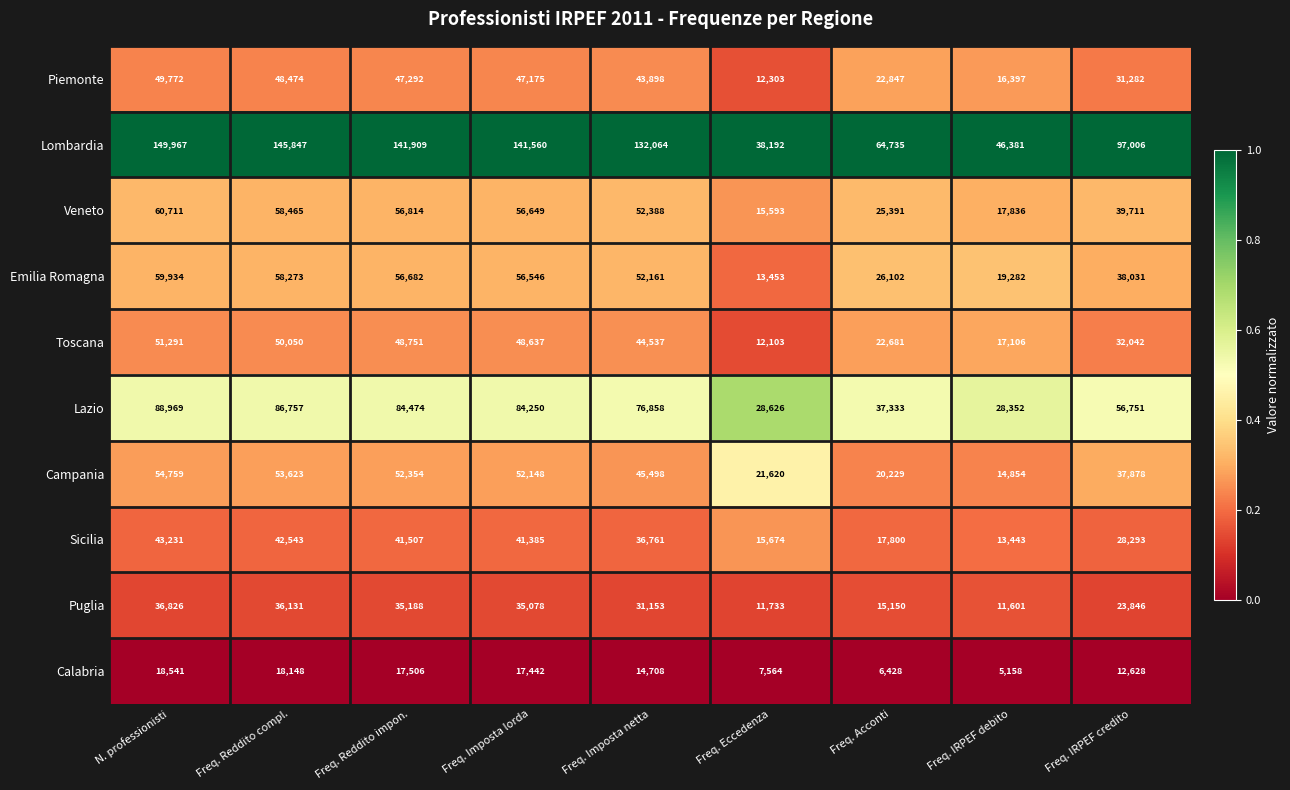

What is the total value across all series at Freq. Imposta lorda?

580870